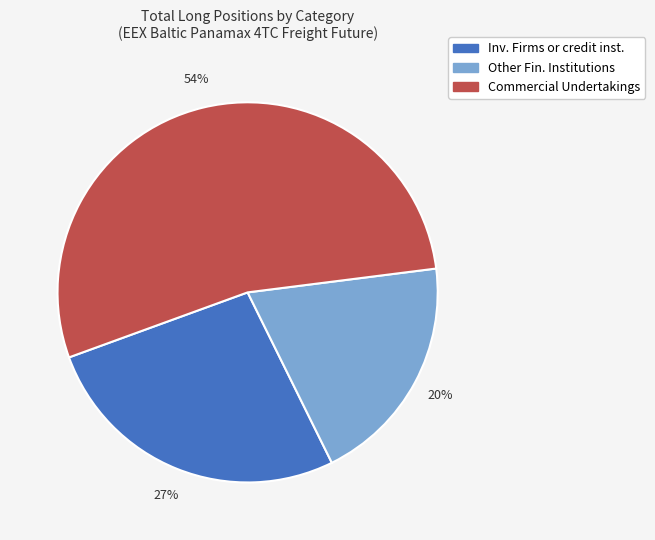

Which has a higher value, Inv. Firms or credit inst. or Commercial Undertakings?

Commercial Undertakings